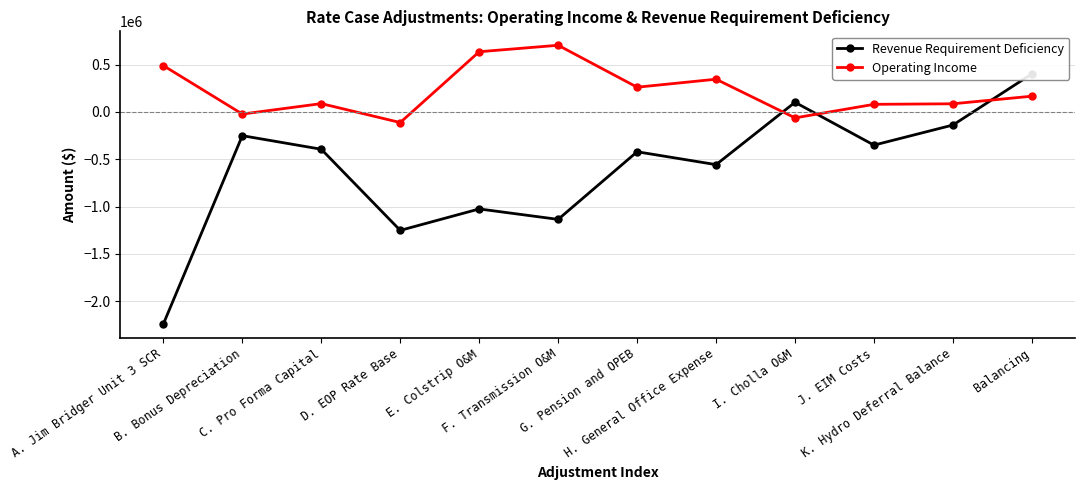

Does the chart display data point markers on the line(s)?

Yes